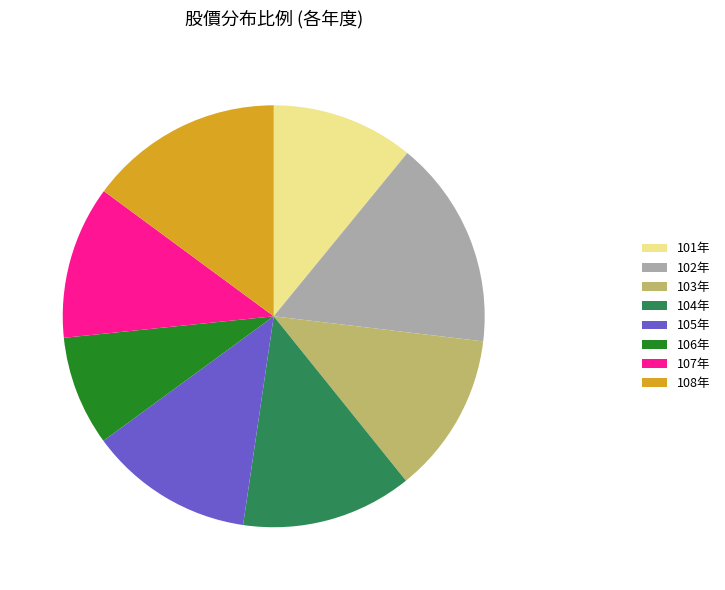

Is it true that 103年 is 12% of the pie?

True